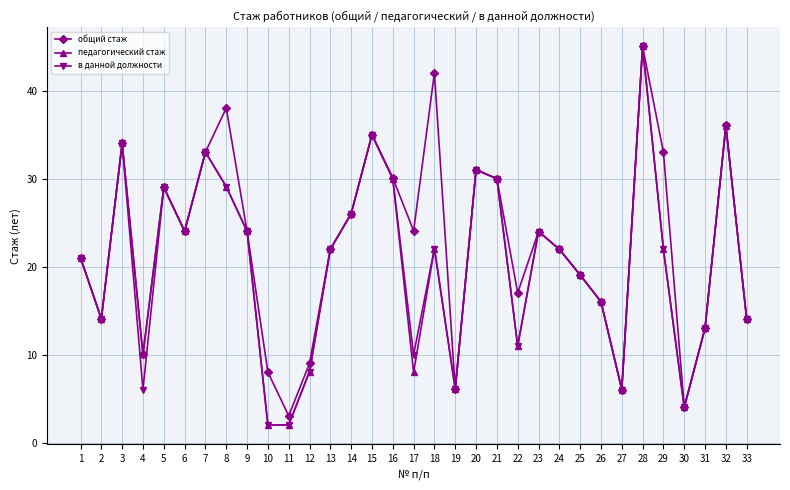

True or false: общий стаж has a value of 24.0 at 23.

True